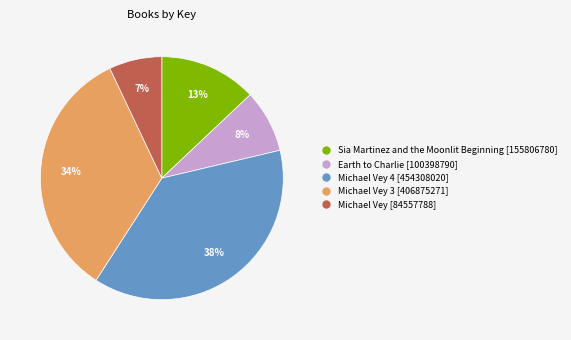

To the nearest percent, what is the difference between the largest and smallest slice percentages?

31%